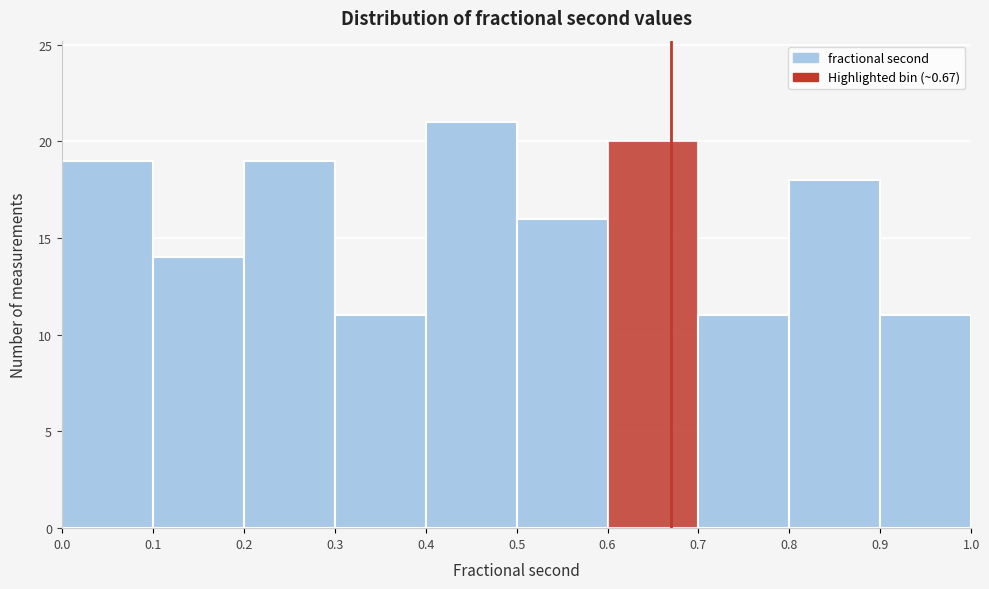

Reading left to right, list every bar in this chart as the range it spans on the x-axis followed by its height. The values are not printed on the chart, so give them approximately, as read against the axis.

0.0 to 0.1: 19
0.1 to 0.2: 14
0.2 to 0.3: 19
0.3 to 0.4: 11
0.4 to 0.5: 21
0.5 to 0.6: 16
0.6 to 0.7: 20
0.7 to 0.8: 11
0.8 to 0.9: 18
0.9 to 1.0: 11